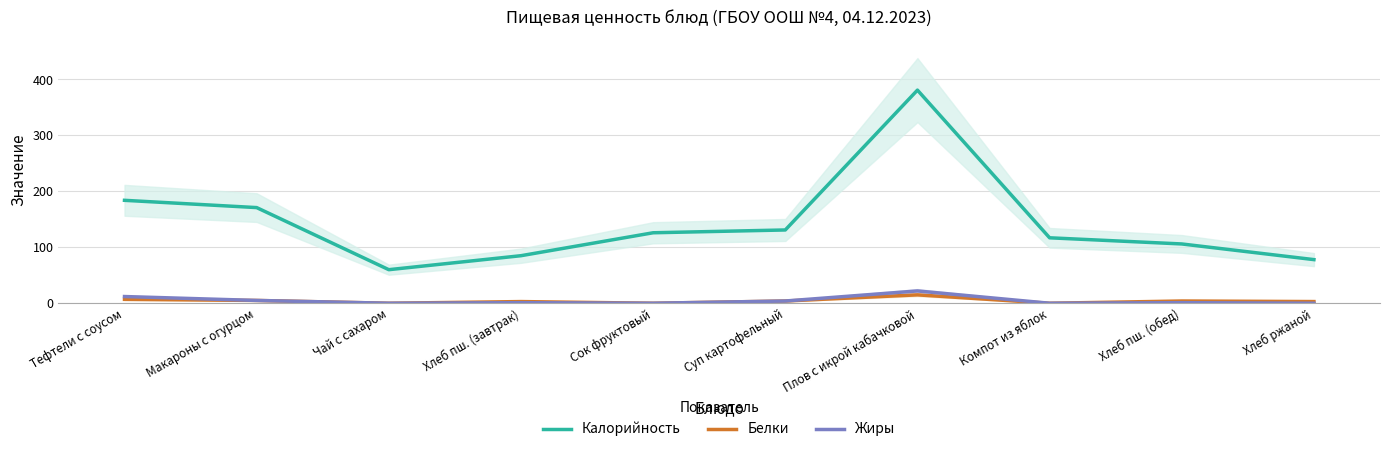

True or false: Калорийность has more than 2 interior local peaks.

False